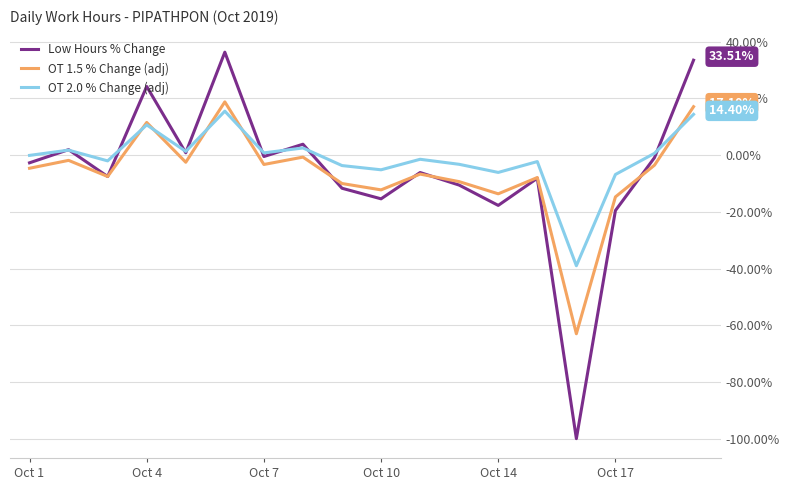

What is the difference between the maximum and second lowest values in the OT 2.0 % Change (adj) series?

22.3